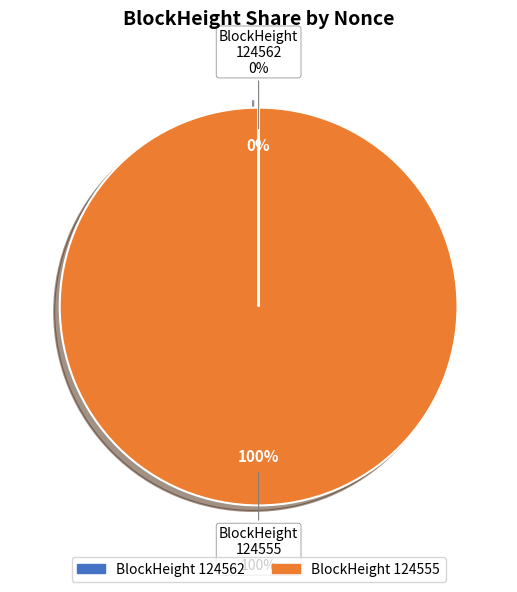

What is the change in value from 124562 to 124555?

+13140